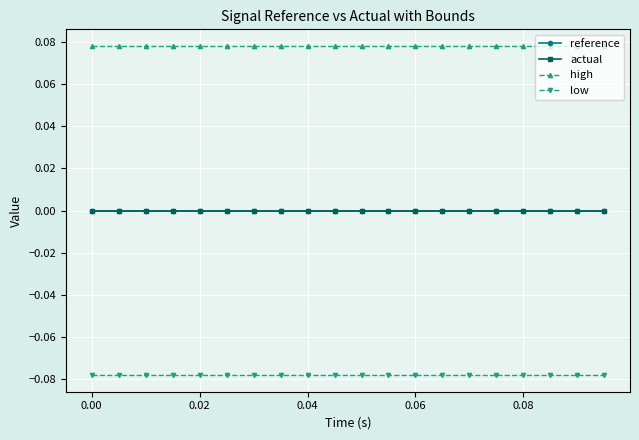

How many lines are shown in the chart?

4